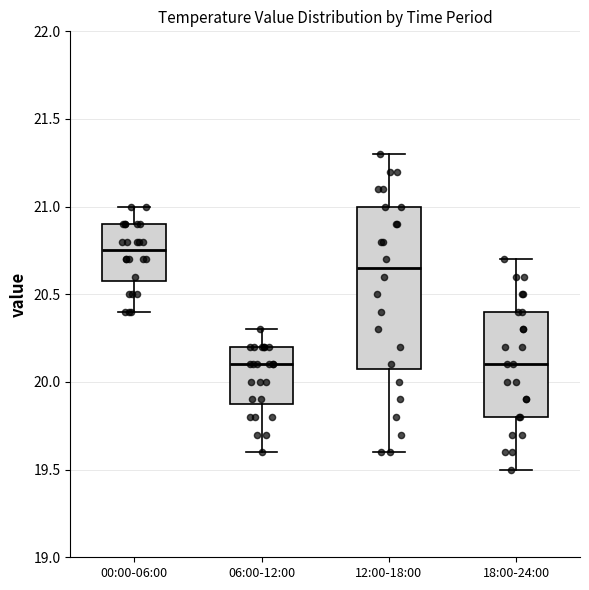

Which box's median line is the highest?

00:00-06:00